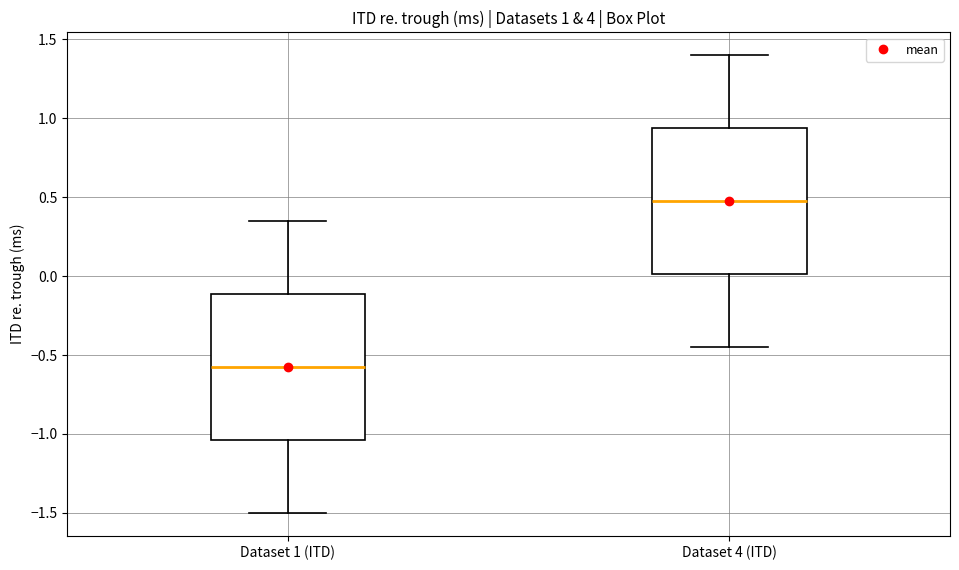

Which box's median line is the highest?

Dataset 4 (ITD)